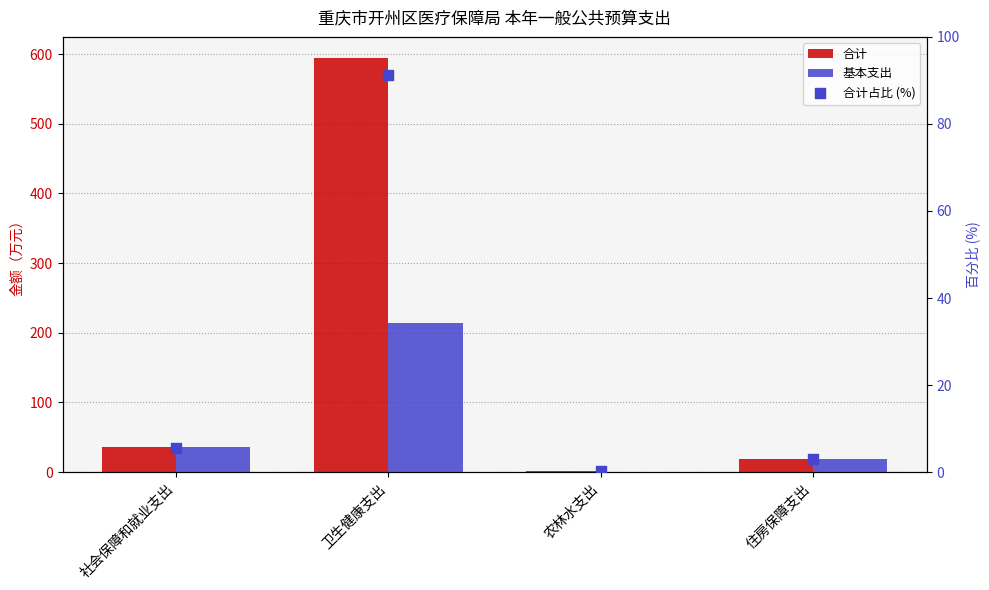

Which series has the largest total across all categories?

合计